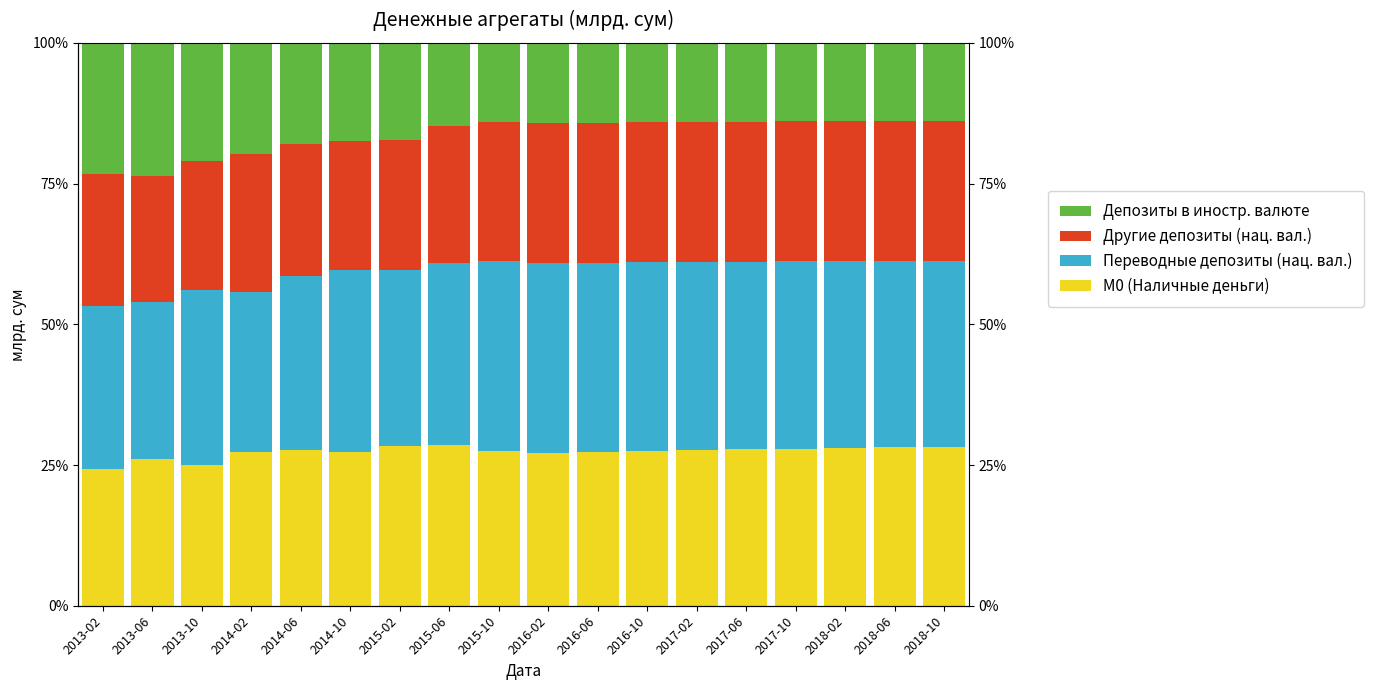

Reading left to right, list all the values displayed in this chart.

М0 (Наличные деньги): 24.4	26.0	25.0	27.2	27.7	27.3	28.4	28.6	27.4	27.2	27.4	27.5	27.6	27.8	27.9	28.0	28.1	28.2
Переводные депозиты (нац. вал.): 28.8	27.9	31.1	28.6	30.9	32.4	31.3	32.3	33.8	33.7	33.6	33.5	33.4	33.3	33.3	33.2	33.1	33.1
Другие депозиты (нац. вал.): 23.4	22.3	22.9	24.5	23.3	22.9	23.1	24.4	24.7	24.9	24.9	24.9	24.9	24.9	24.9	24.9	24.9	24.9
Депозиты в иностр. валюте: 23.4	23.7	20.9	19.7	18.0	17.4	17.3	14.7	14.0	14.2	14.2	14.1	14.1	14.0	13.9	13.9	13.9	13.8